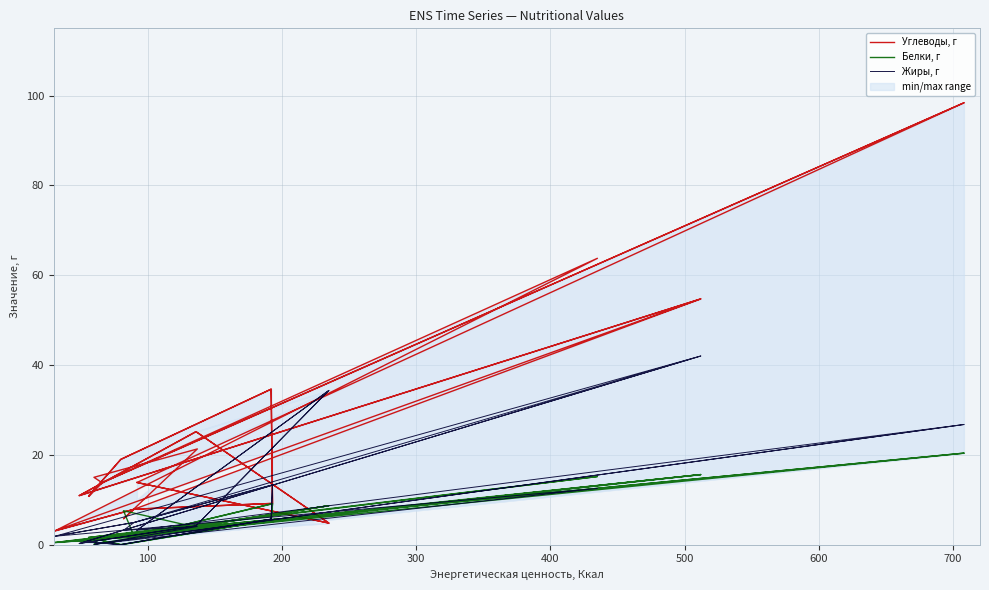

Which series ends up on top after the final intersection of Белки, г and Углеводы, г?

Углеводы, г